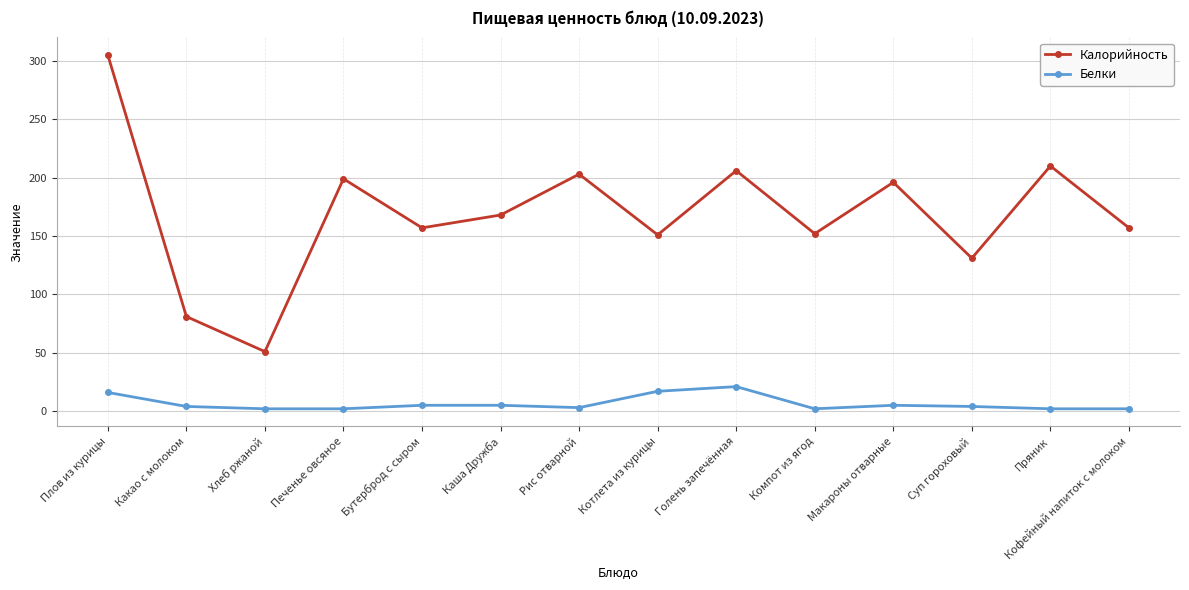

Rank the series by their average value, from lowest to highest.

Белки, Калорийность